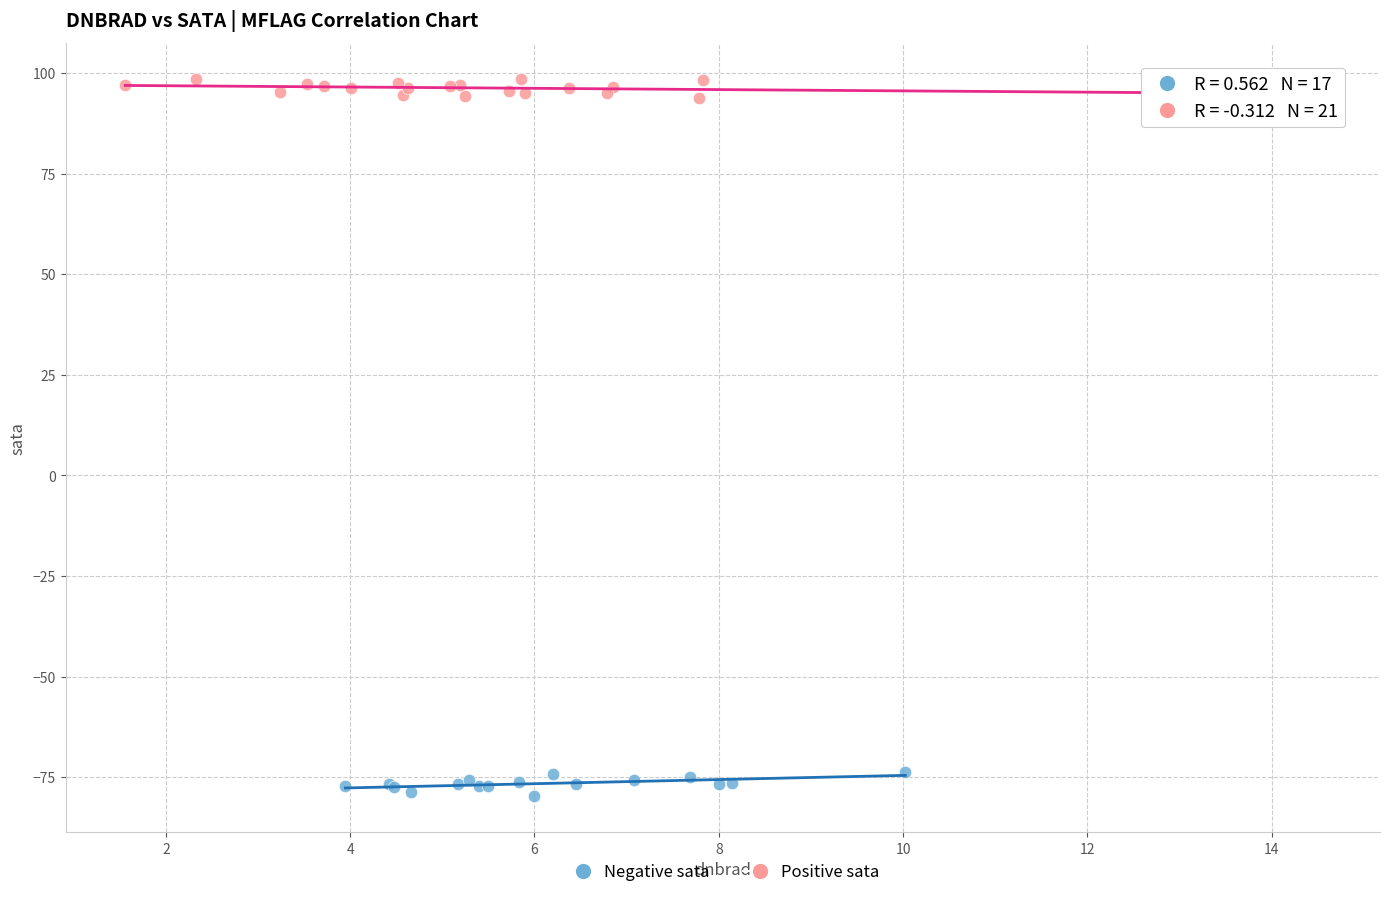

Which series reaches the minimum Y coordinate?

Negative sata